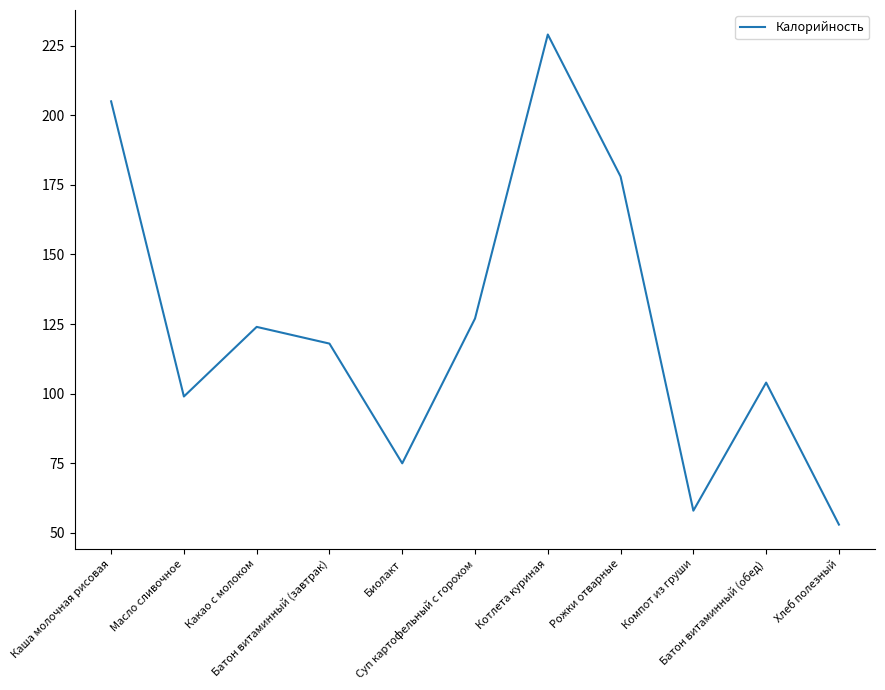

What is the ratio of the value at Масло сливочное to the value at Хлеб полезный?

1.9